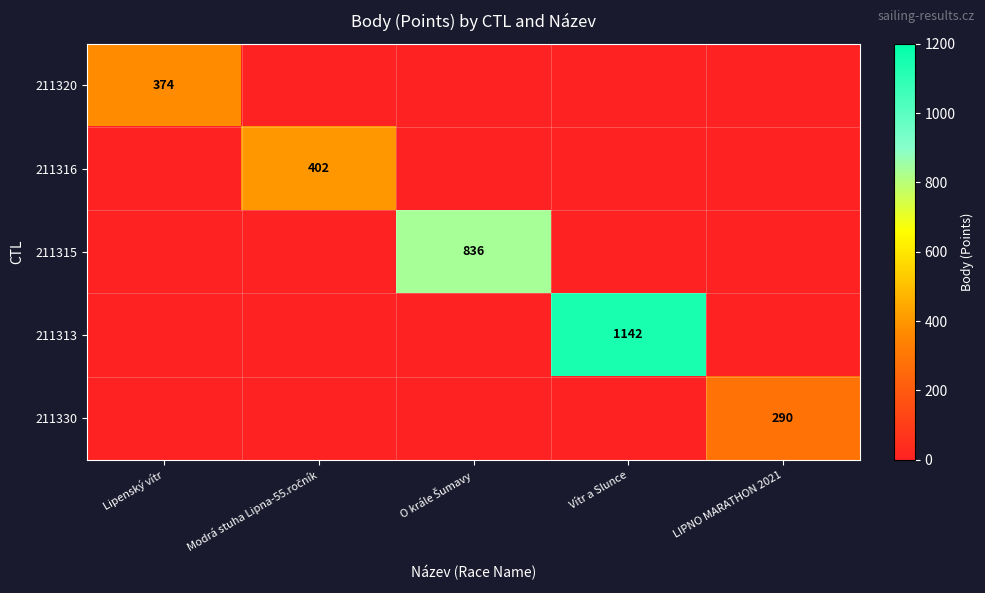

What is the difference between the 211316 values at Modrá stuha Lipna-55.ročník and LIPNO MARATHON 2021?

402